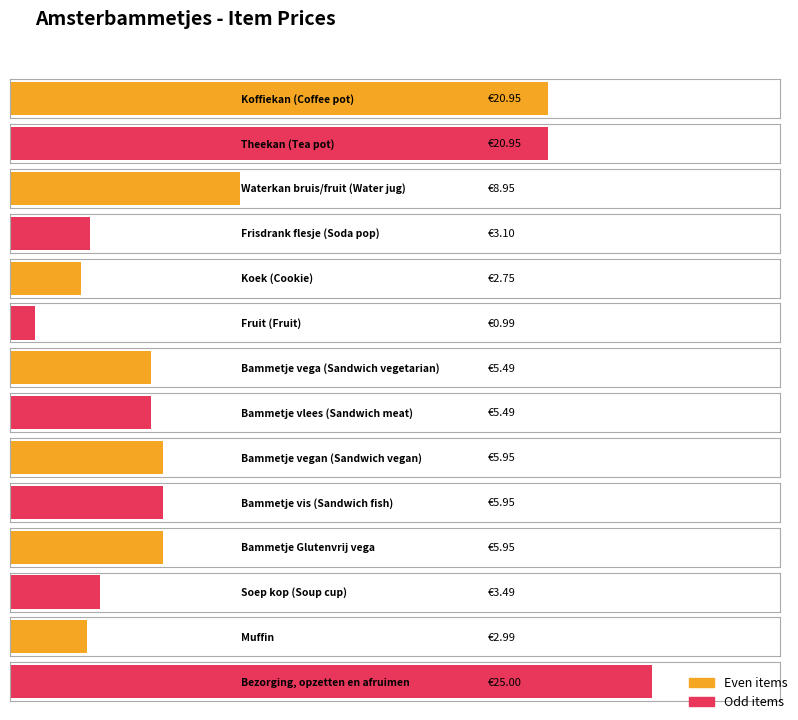

What is the change in value from Fruit (Fruit) to Bammetje vis (Sandwich fish)?

+5.0